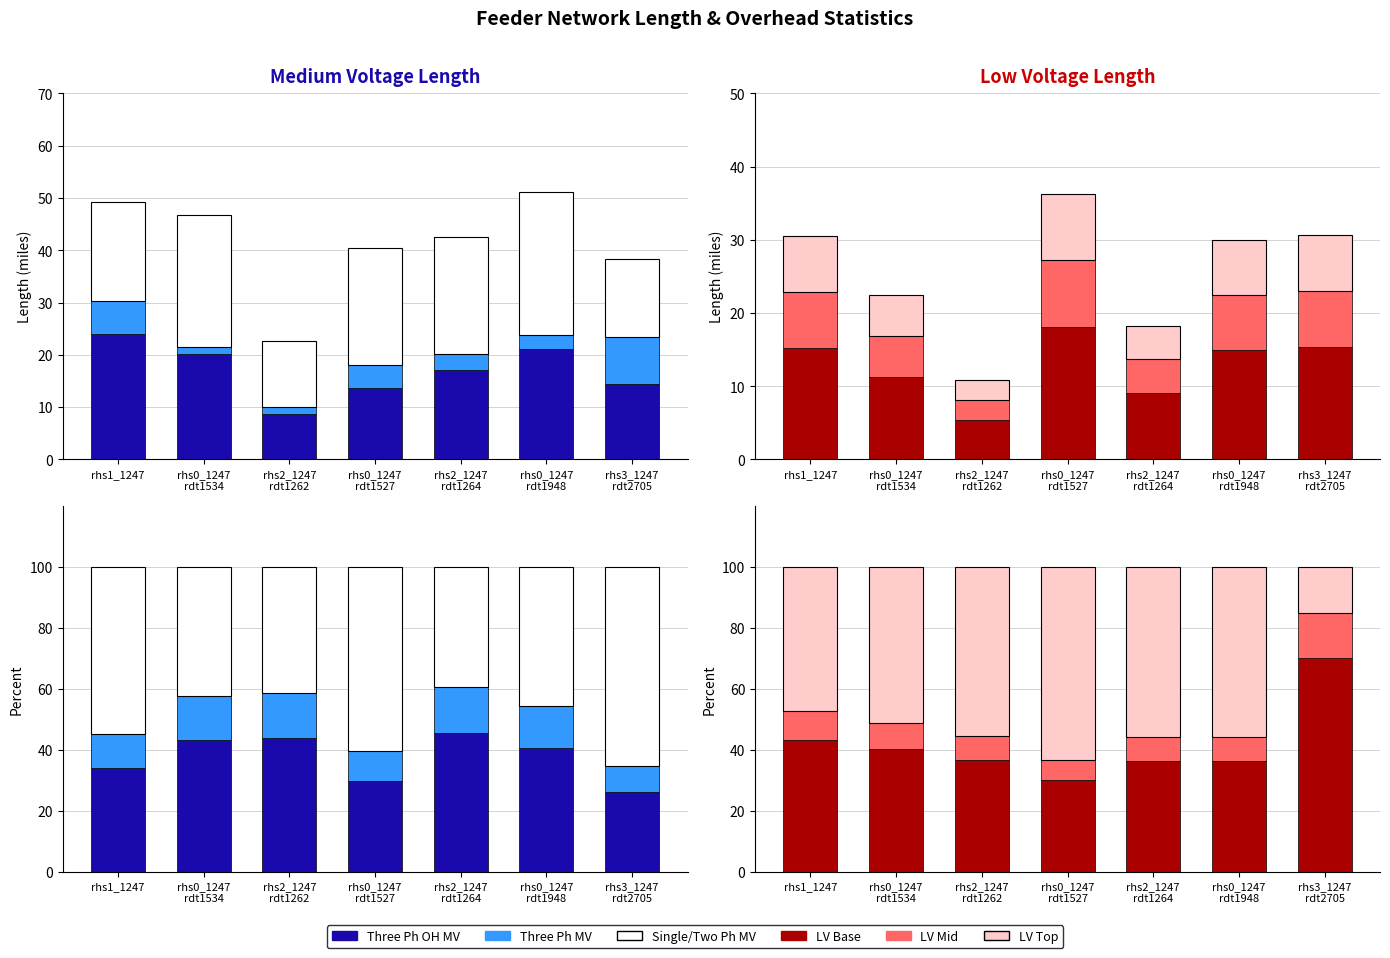

What is the sum of the Three Phase Overhead Medium Voltage Length (miles) values at rhs1_1247 and rhs0_1247
rdt1527?

37.7